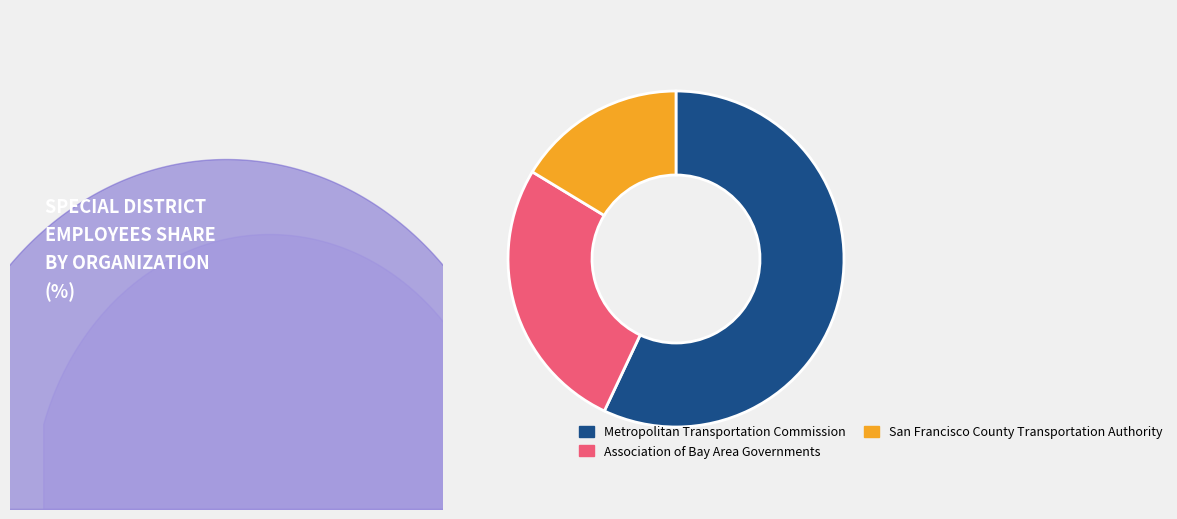

To the nearest percent, what is the difference between the largest and smallest slice percentages?

41%